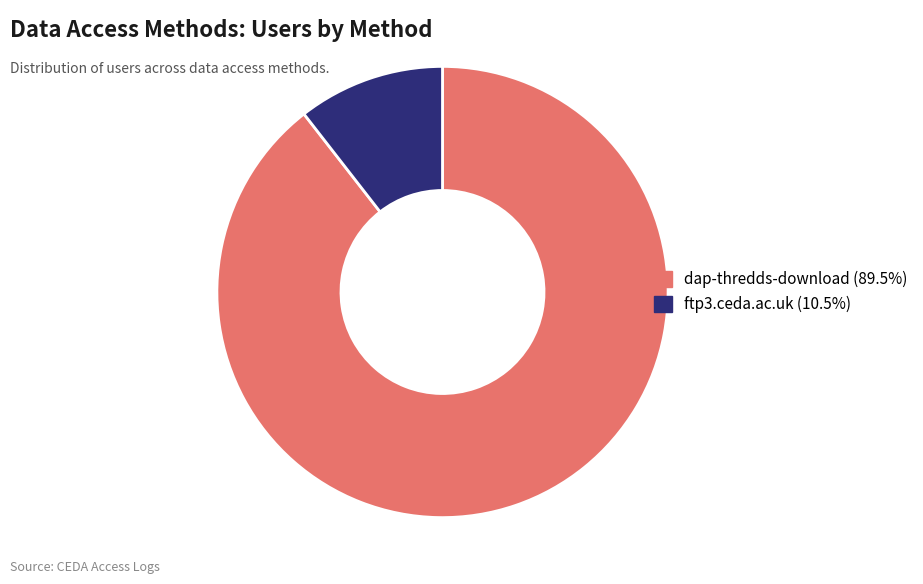

What is the ratio of the value at dap-thredds-download to the value at ftp3.ceda.ac.uk?

8.5